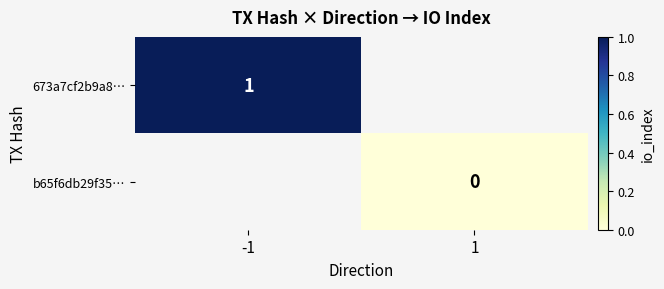

Between 1 and -1, which is larger?

-1